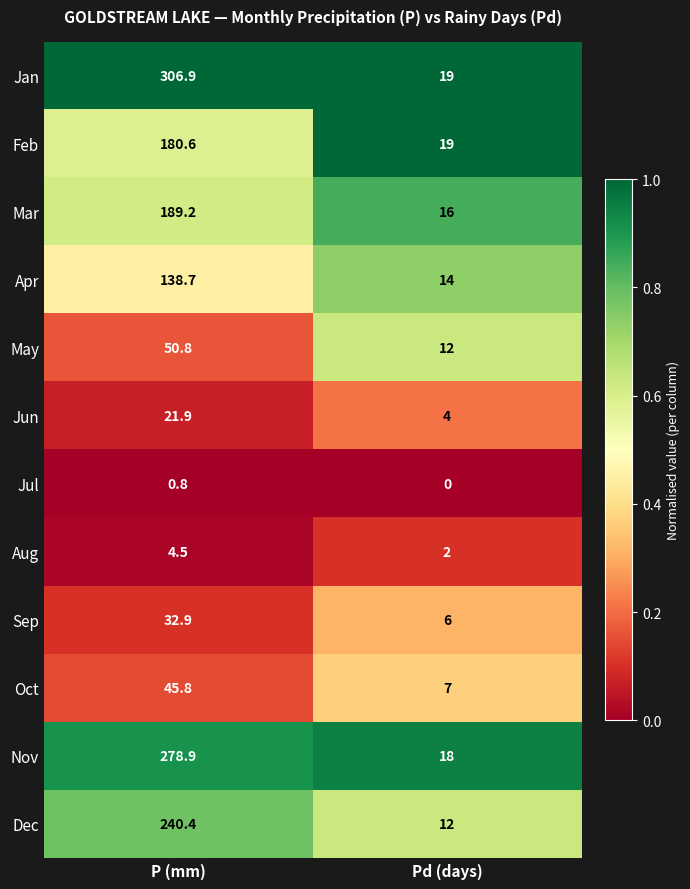

The Nov series shows 32.4 at Pd (days). True or false?

False